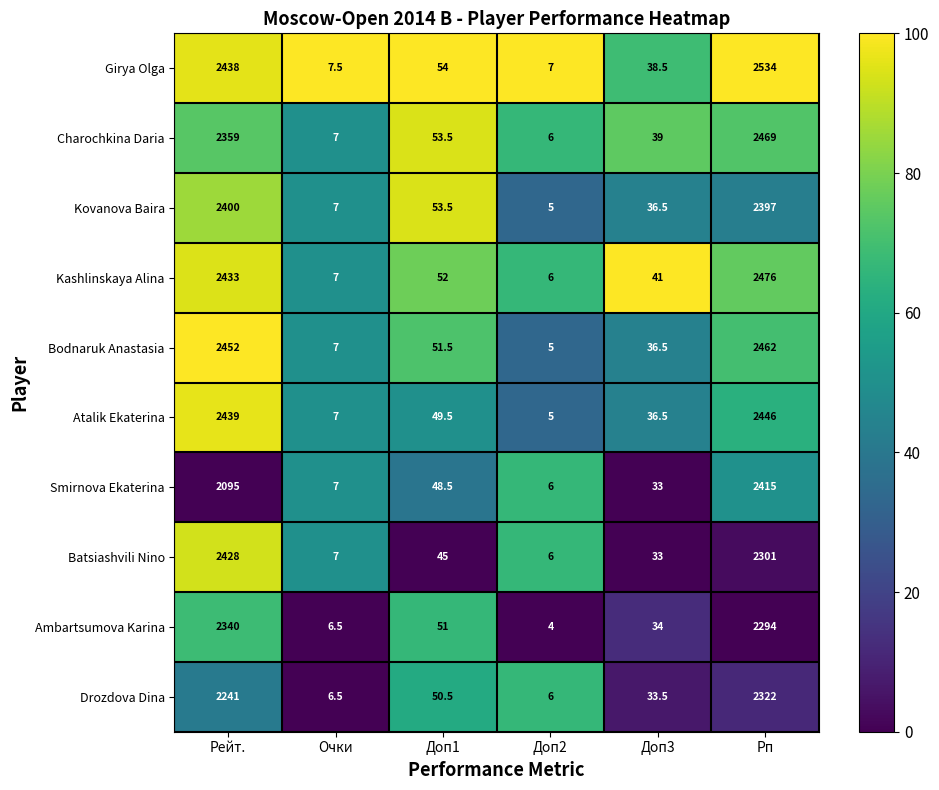

What value does the Charochkina Daria series have at Очки?

7.0